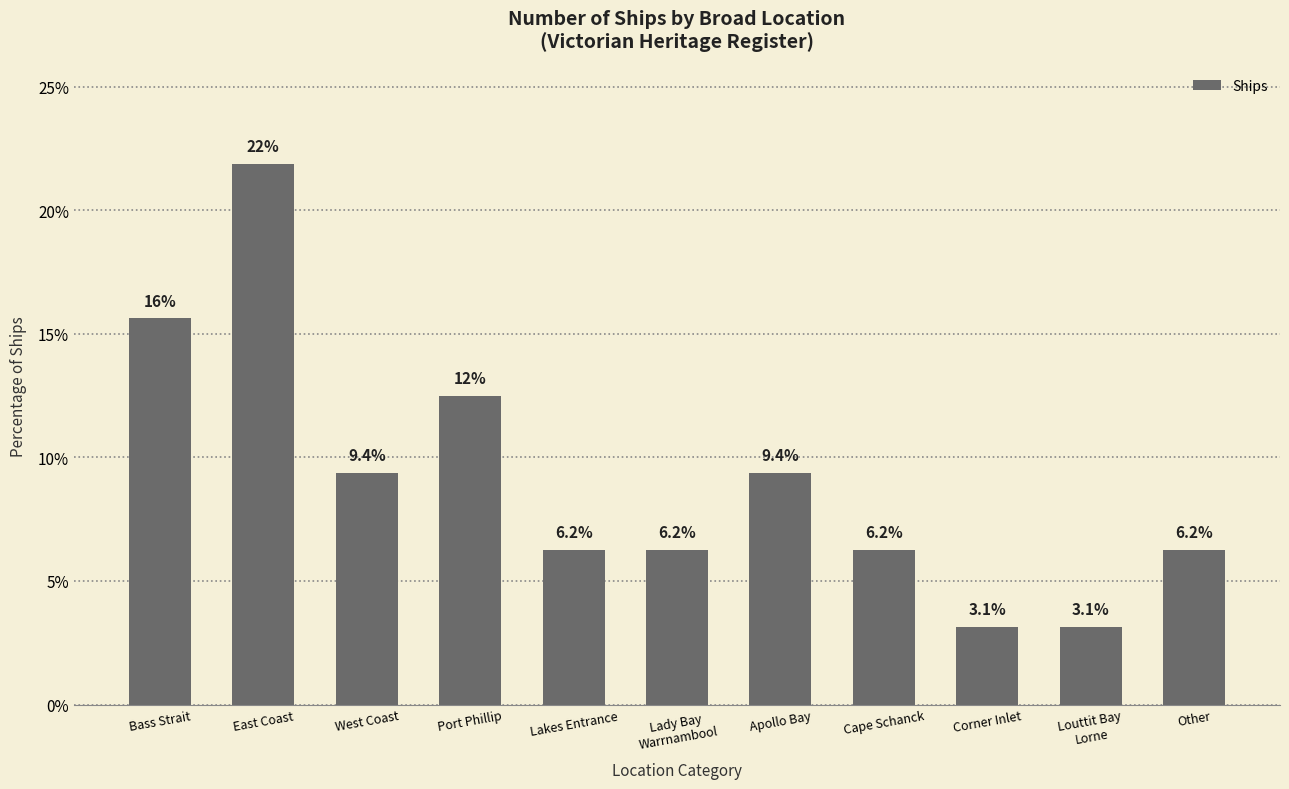

What is the difference between the second highest and minimum values?

12.5